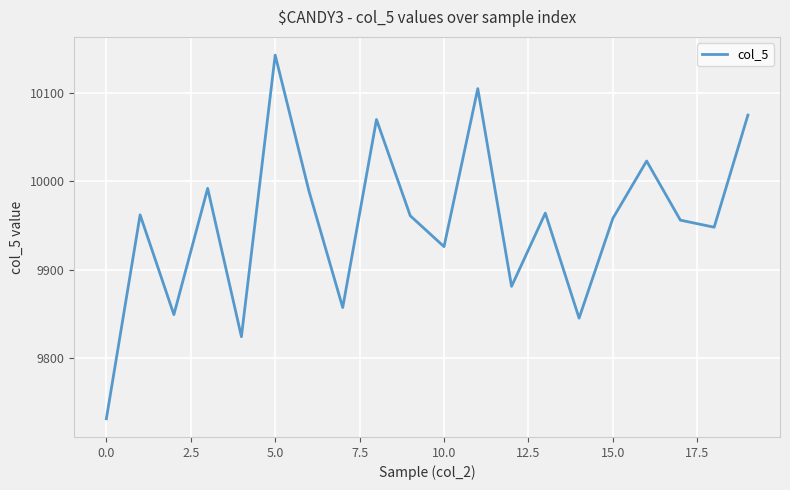

What is the difference between the maximum and minimum values?

412